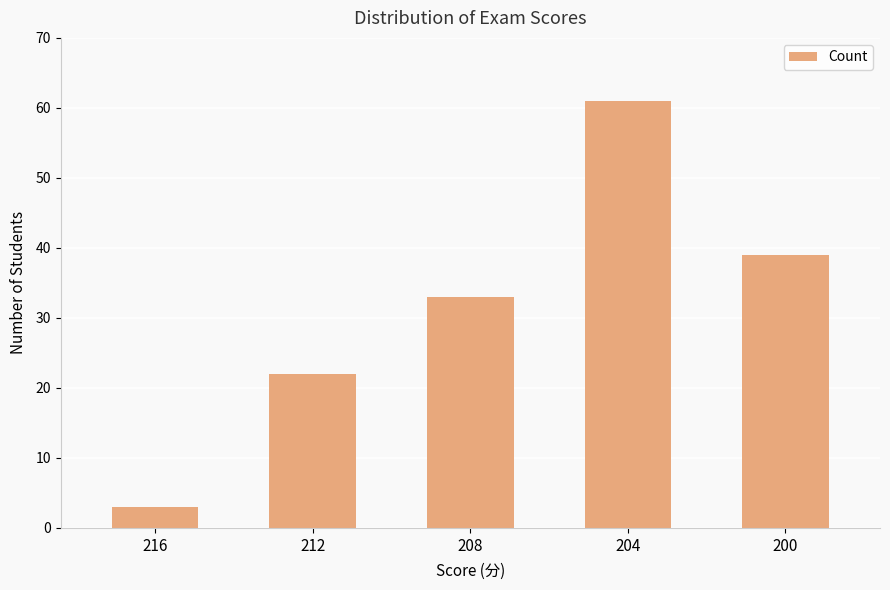

What is the smallest value displayed?

3